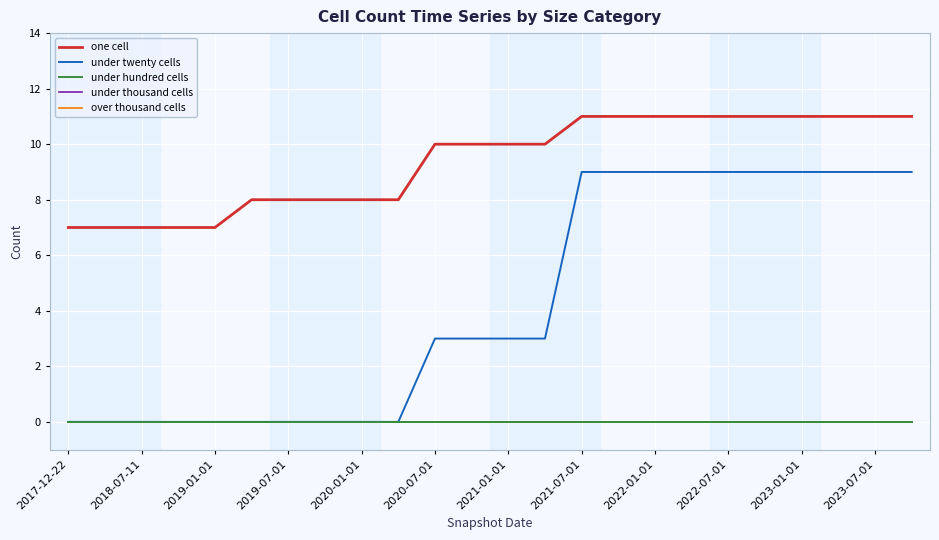

True or false: under hundred cells and one cell cross at least once.

False